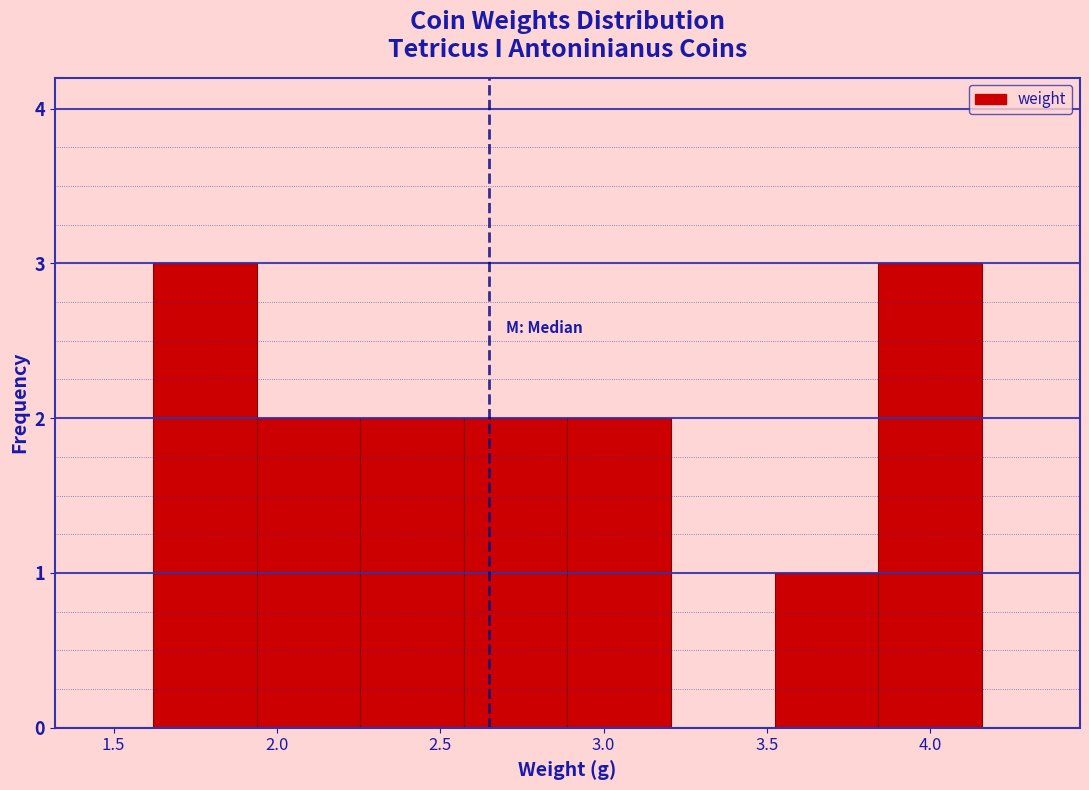

Reading left to right, transcribe this chart: for each bar, give the range it covers on the x-axis and its height. Neither the bar edges nor the heights are printed on the chart, so give them approximately, as read against the axes.

1.60 to 1.95: 3
1.95 to 2.25: 2
2.25 to 2.55: 2
2.55 to 2.90: 2
2.90 to 3.20: 2
3.20 to 3.50: 0
3.50 to 3.85: 1
3.85 to 4.15: 3